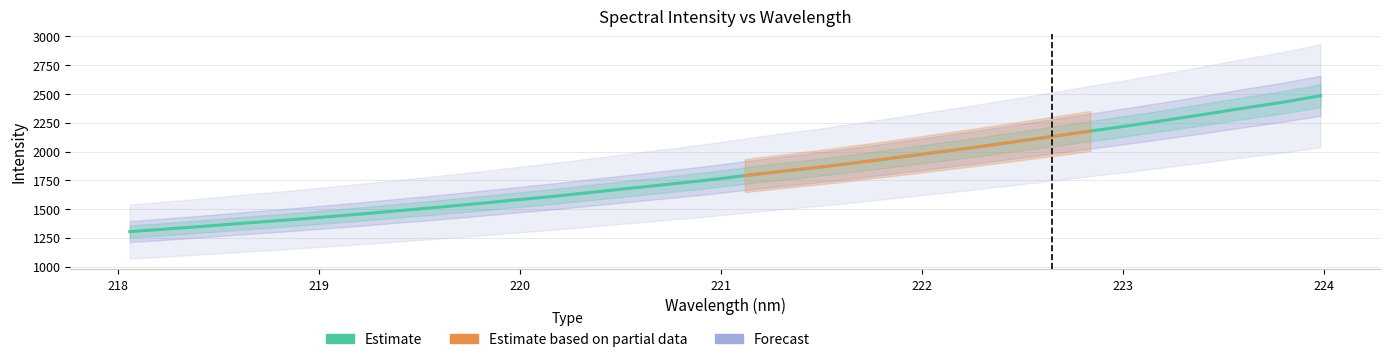

What is the sum of all values?

58065.1